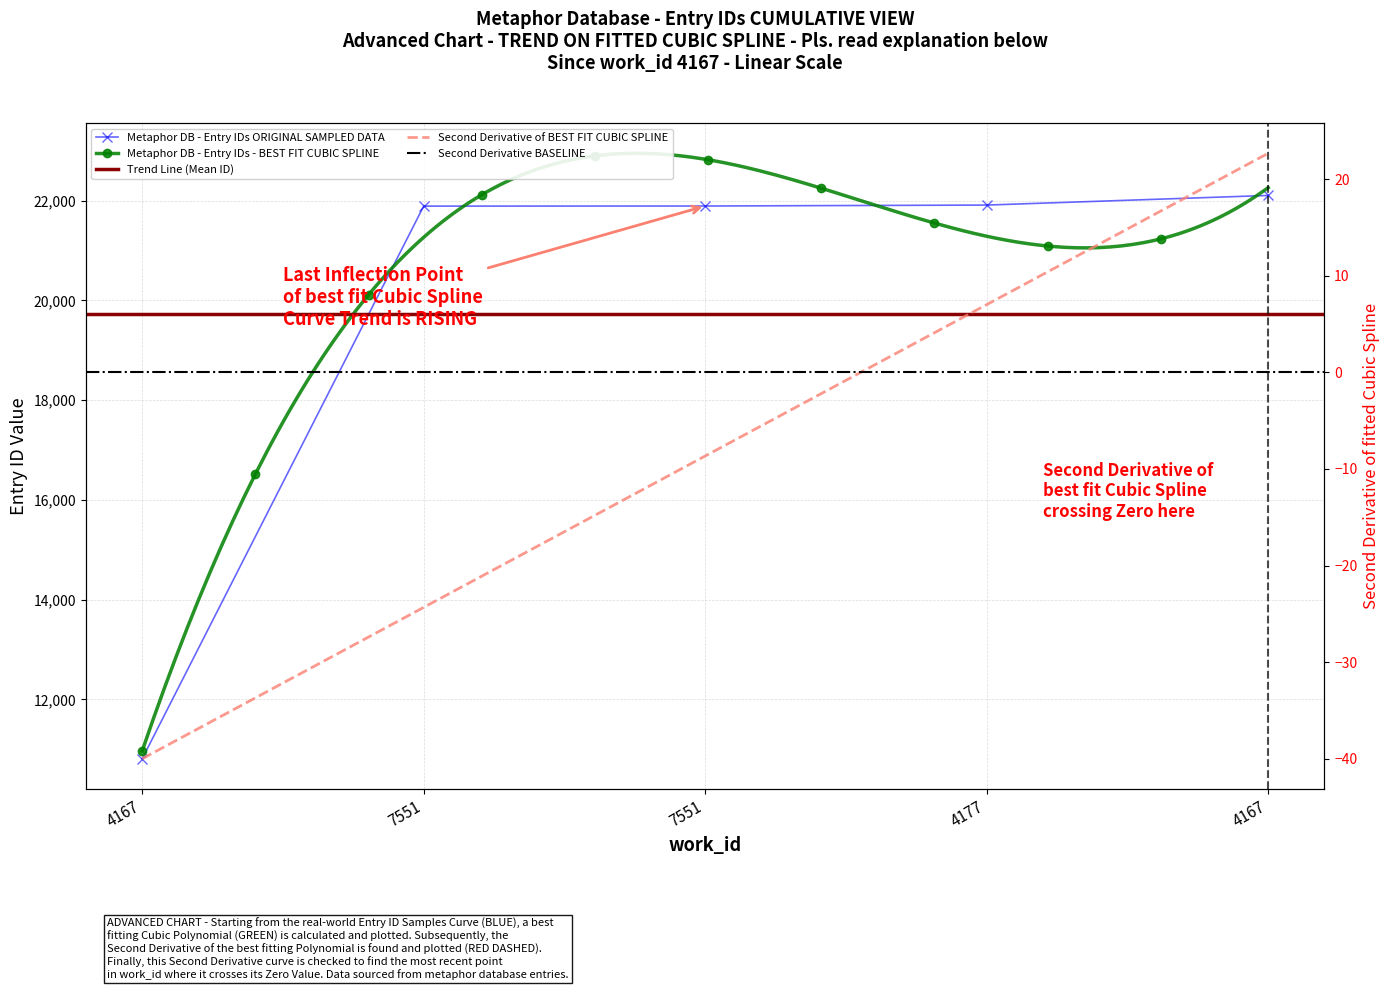

Reading right to left, extract all data points from this chart.

22107	21914	21895	21893	10809